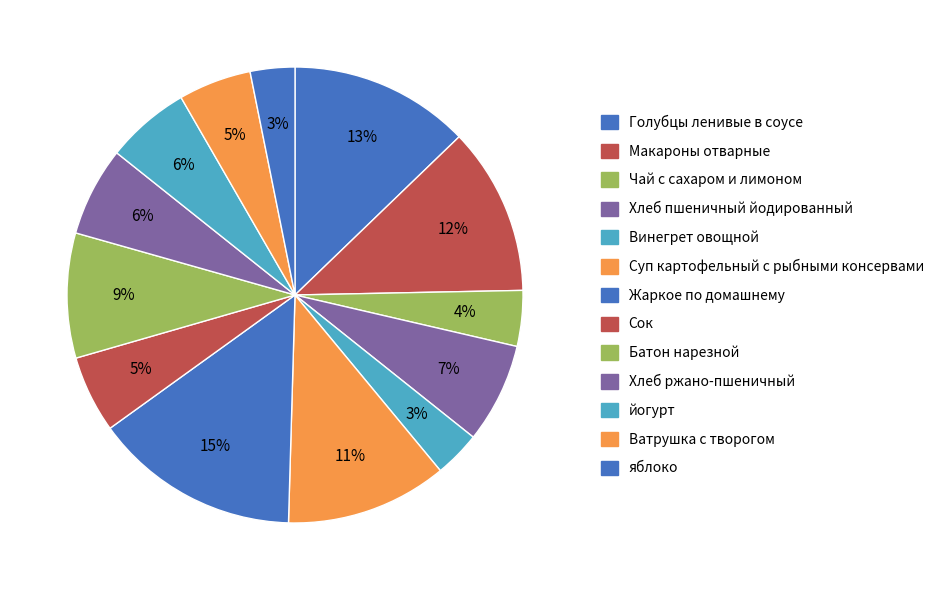

To the nearest percent, what portion does йогурт represent?

6%